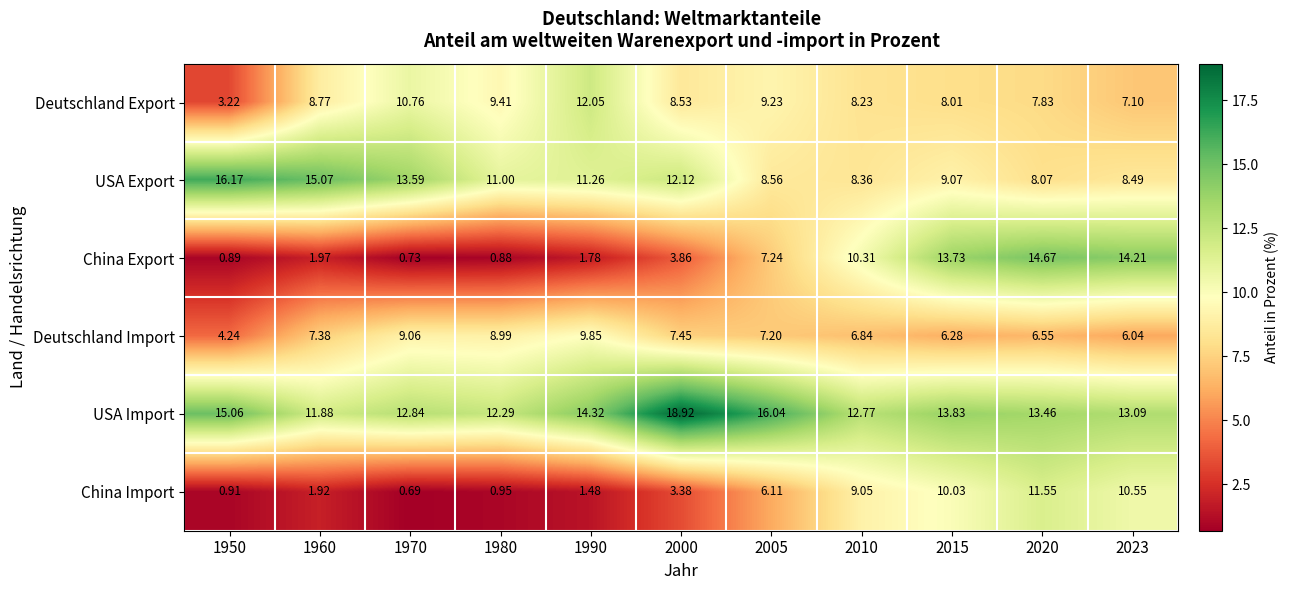

At how many categories does at least one series exceed 9?

11